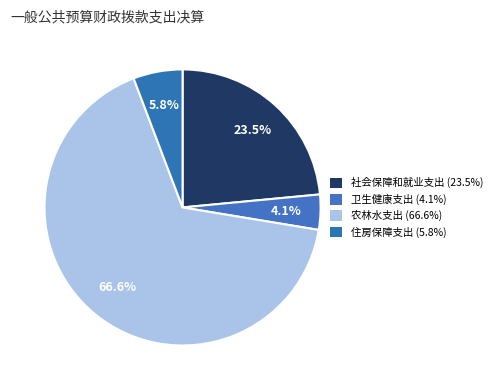

To the nearest percent, what is the difference between the largest and smallest slice percentages?

63%